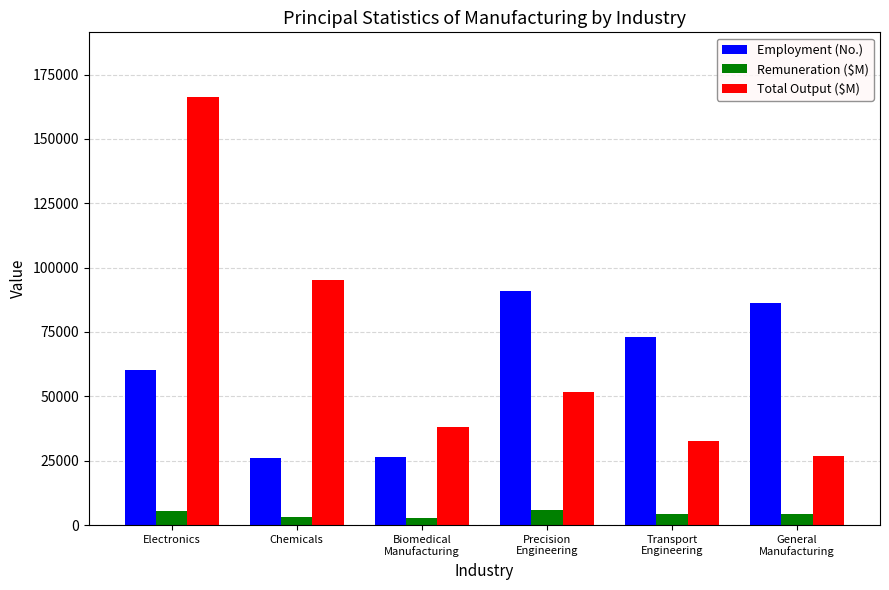

How many categories are shown in the chart?

6